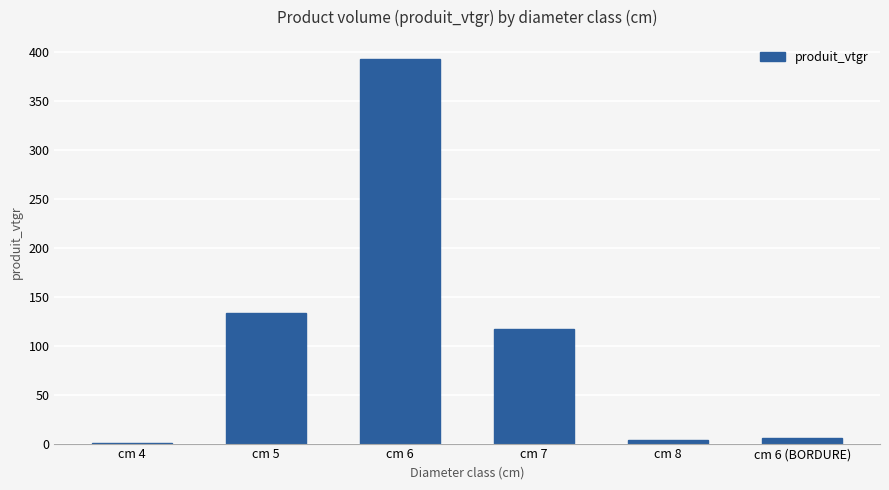

What is the sum of all values?

653.6